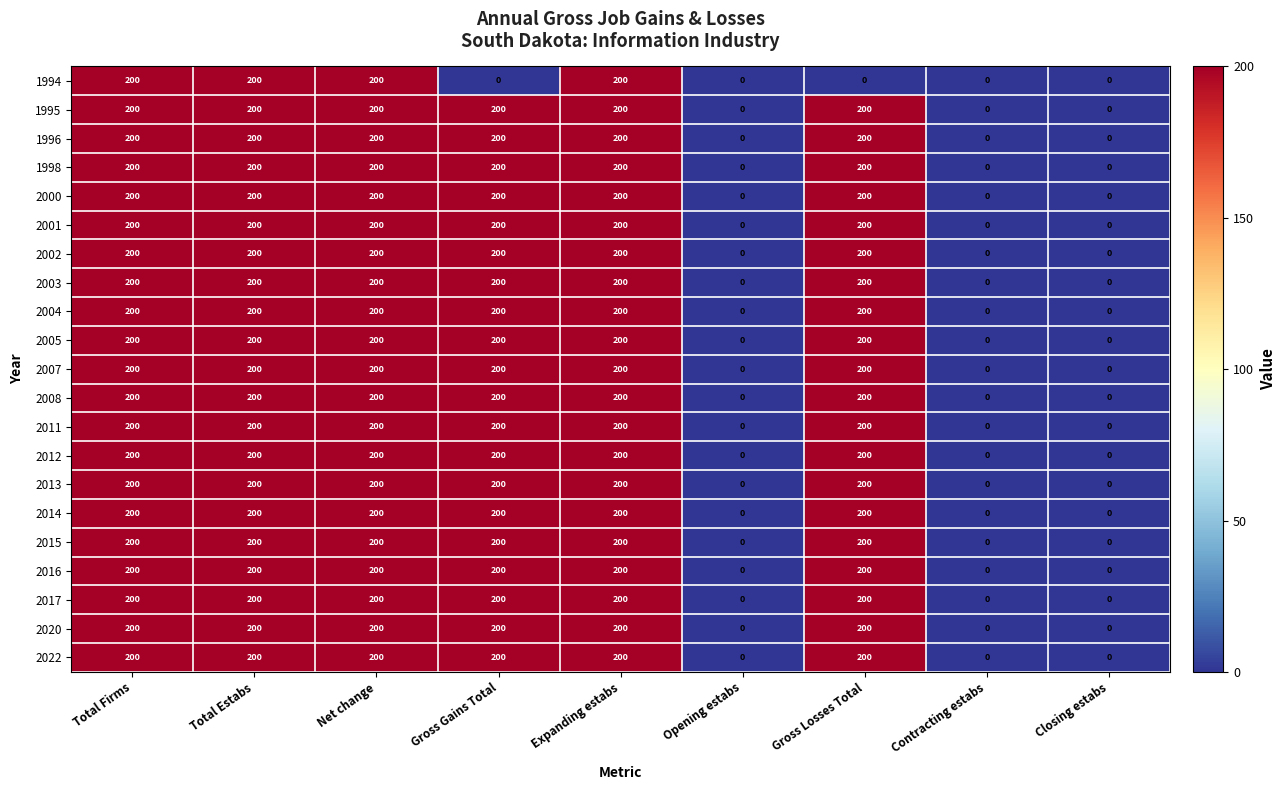

What is the maximum value shown in the chart?

200